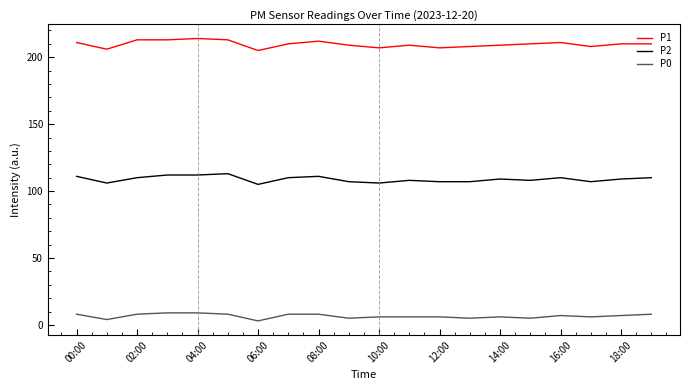

What is the maximum value shown in the chart?

214